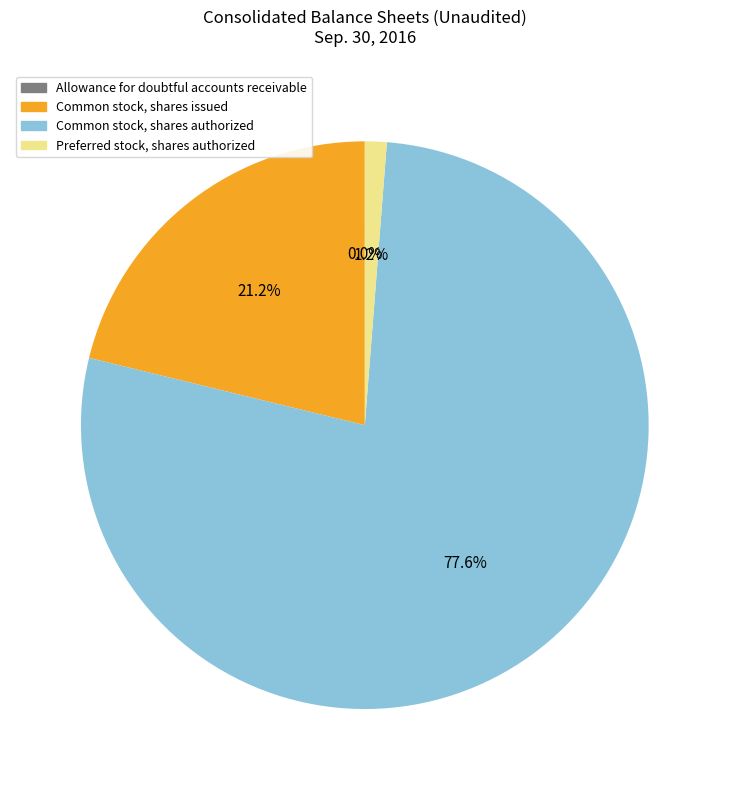

Is there a majority slice in this chart?

Yes